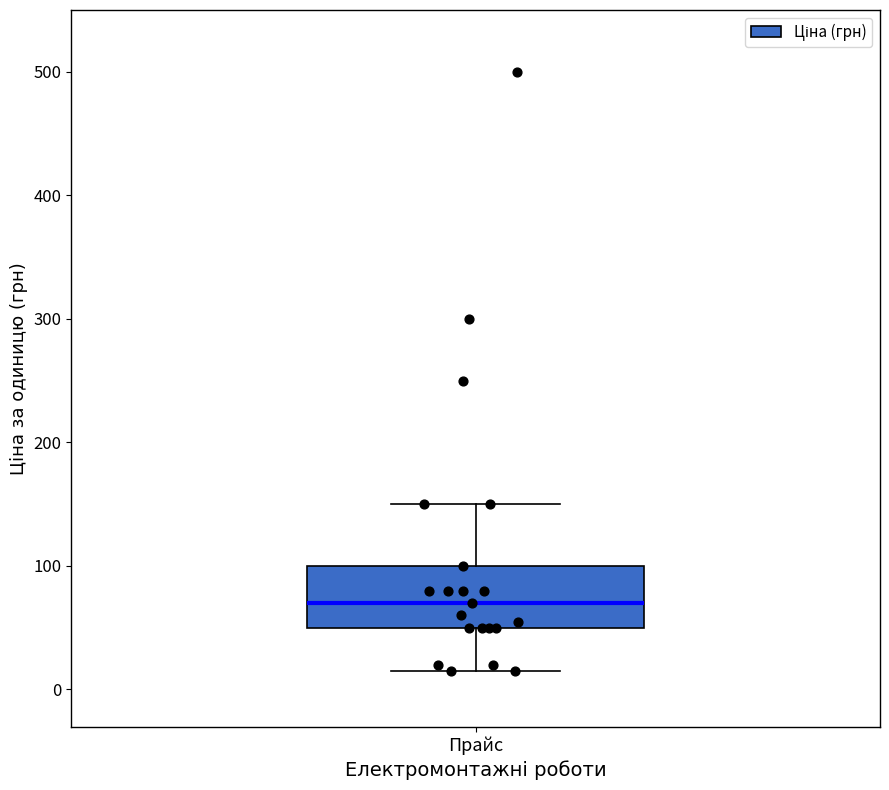

Where does the median line of the box for Прайс sit on the y-axis? The values are not printed on the chart, so give them approximately, as read against the axis.

70